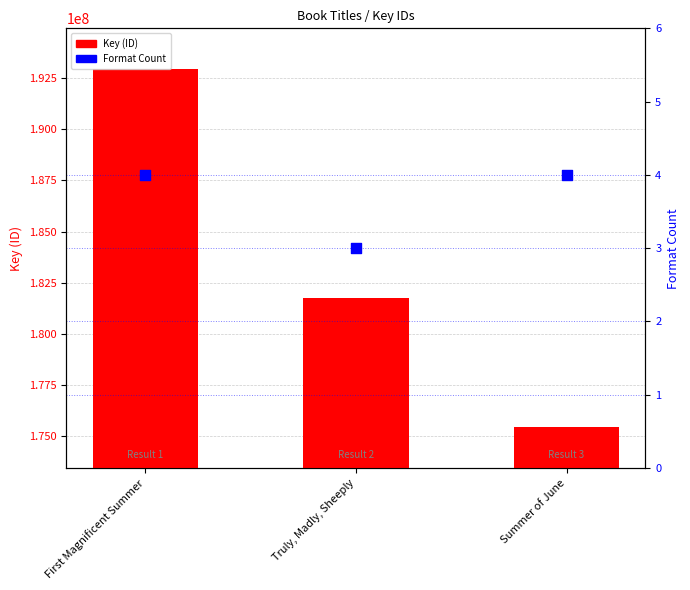

Is the value of Key (ID) at Truly, Madly, Sheeply greater than the value of Format Count at Truly, Madly, Sheeply?

Yes